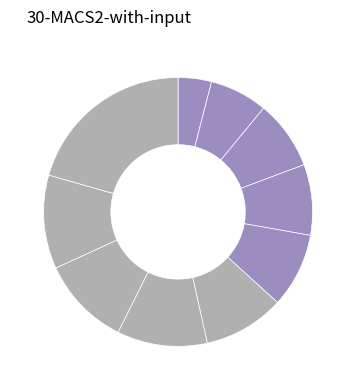

How many segments does this pie chart have?

10